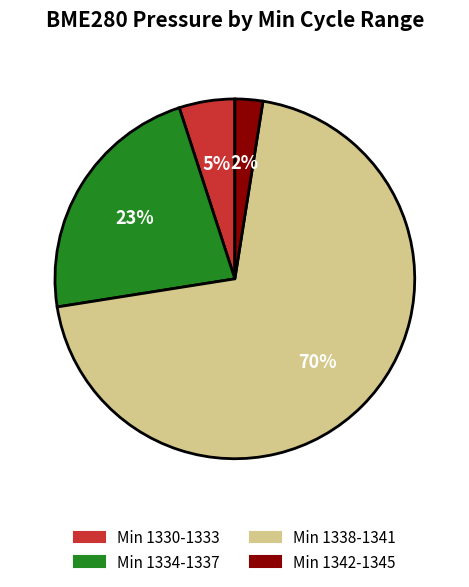

How many slices are in this pie chart?

4